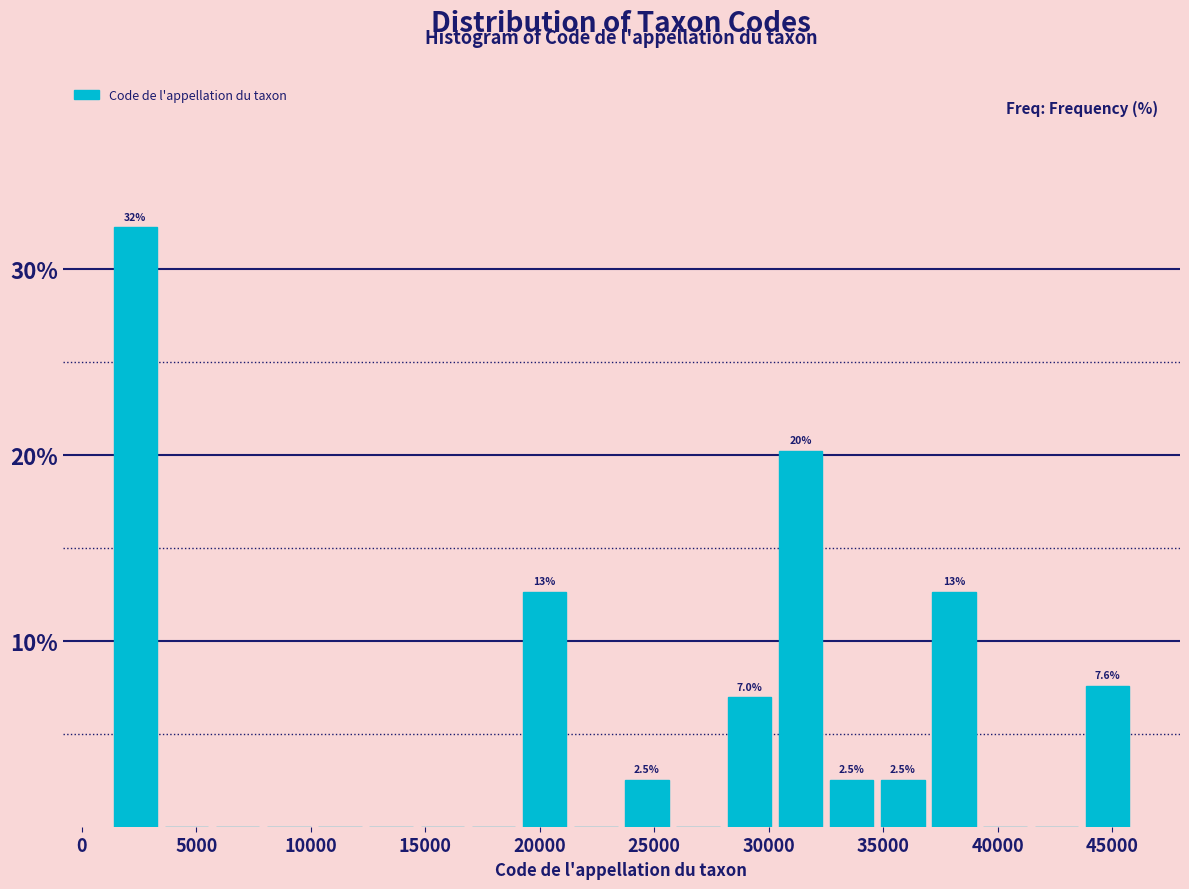

Over which range of the x-axis is the bar tallest?

1000 to 3500